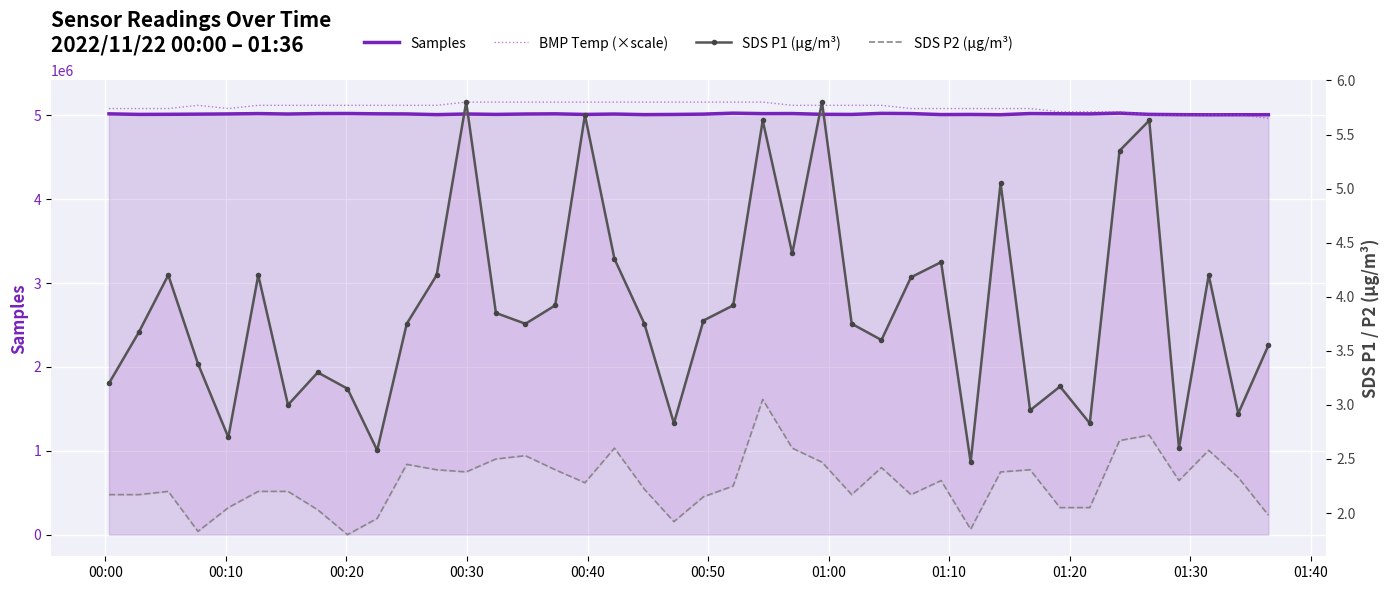

The value of BMP Temp (×scale) at 35 is 7650966.6. True or false?

False